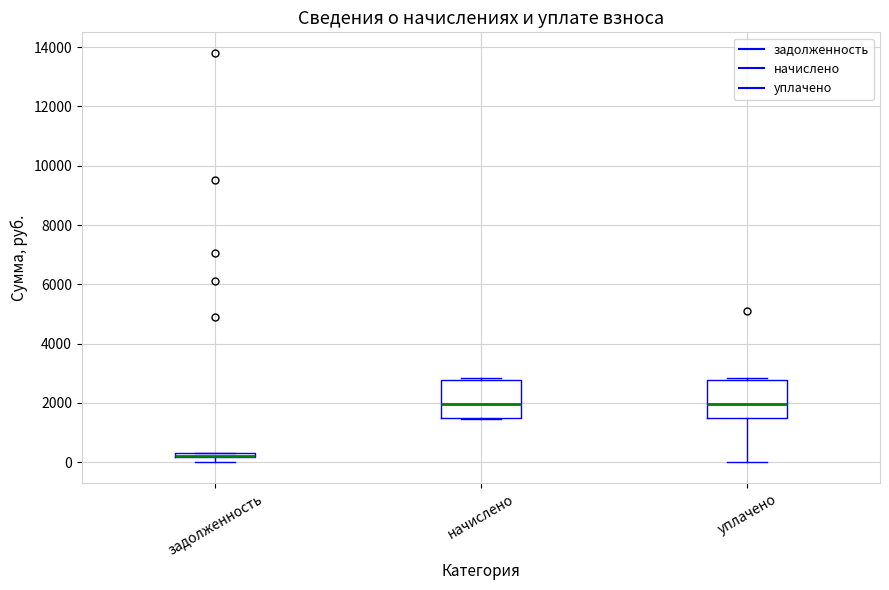

Where is the lower edge of the box for задолженность on the y-axis? The values are not printed on the chart, so give them approximately, as read against the axis.

200